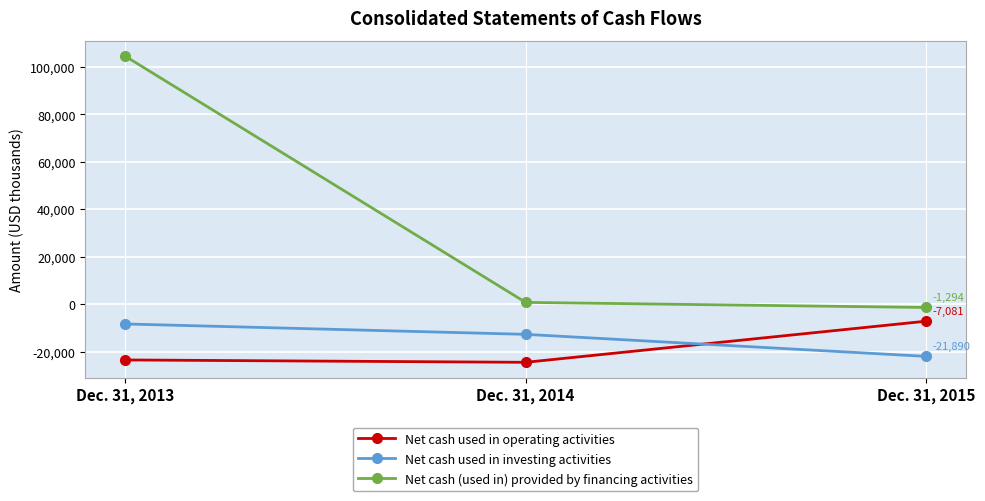

What is the maximum value for Net cash used in operating activities?

-7081